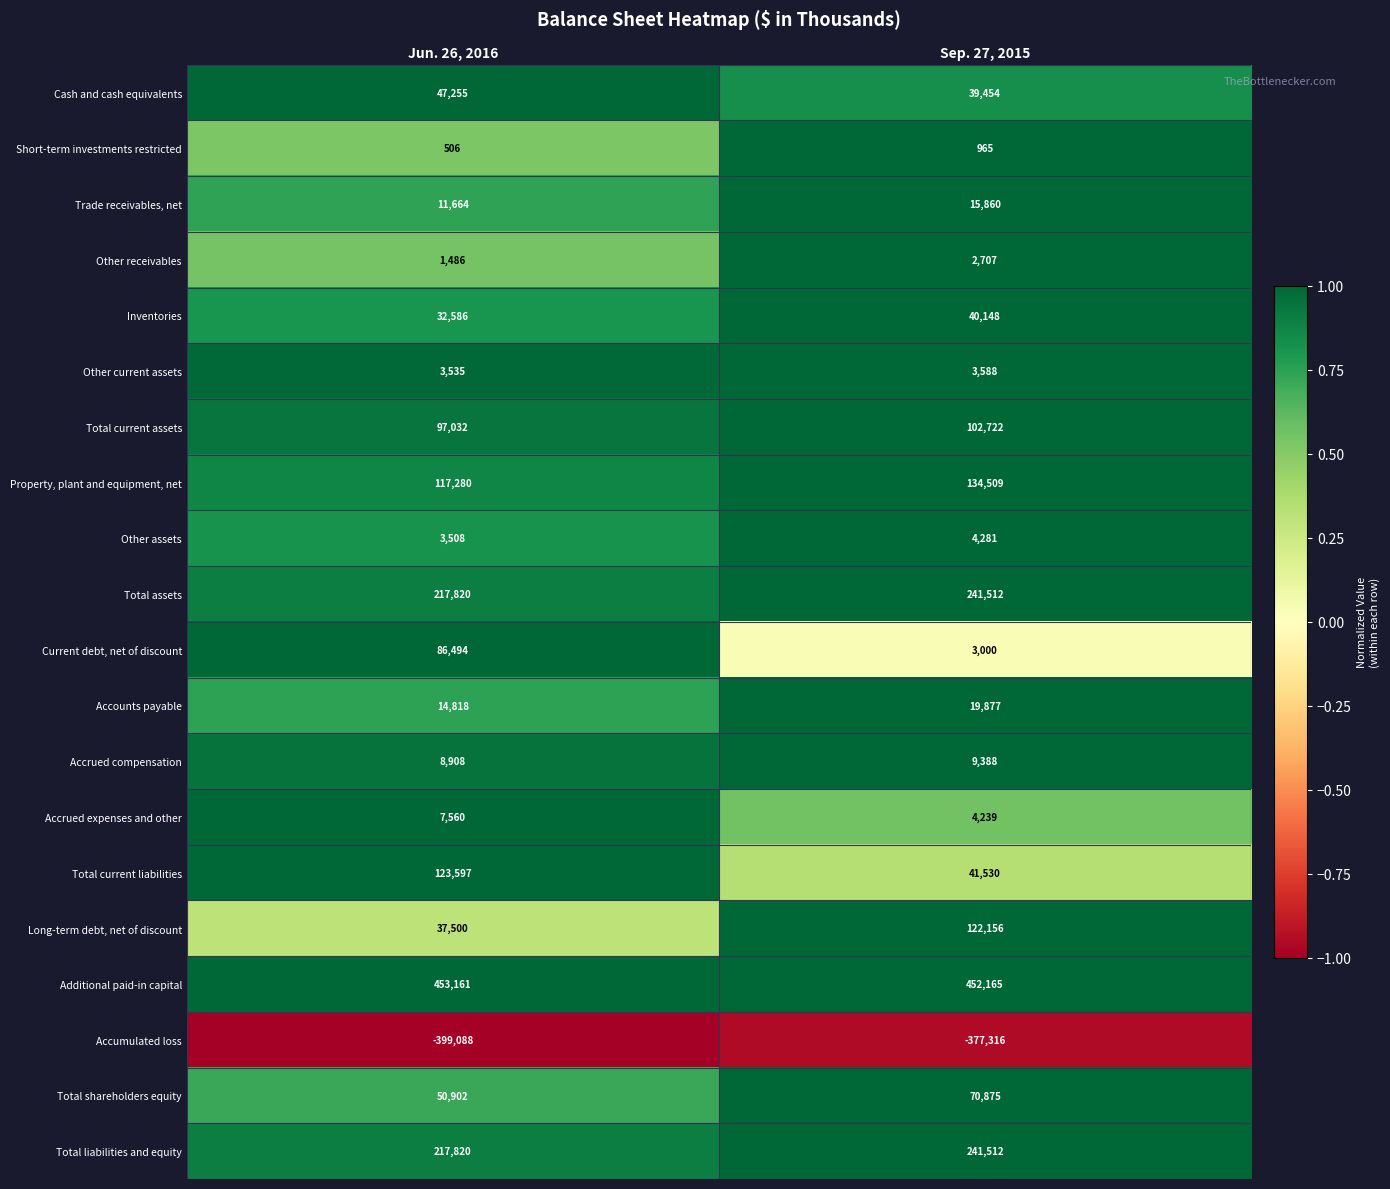

Count the number of categories in the chart.

2